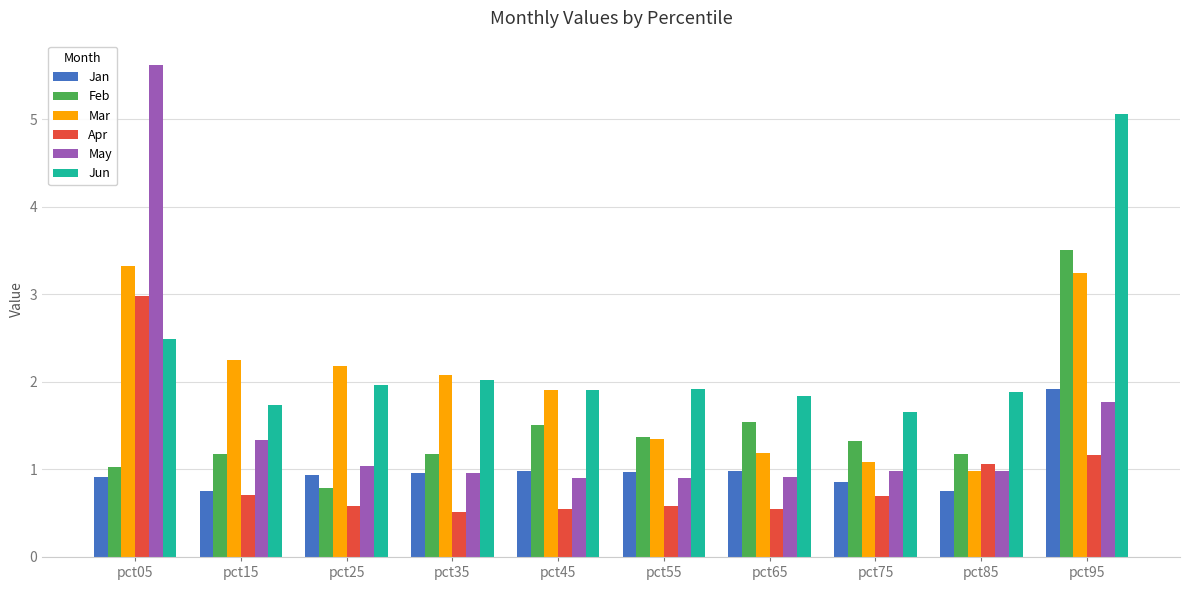

What is the greatest value displayed?

5.6